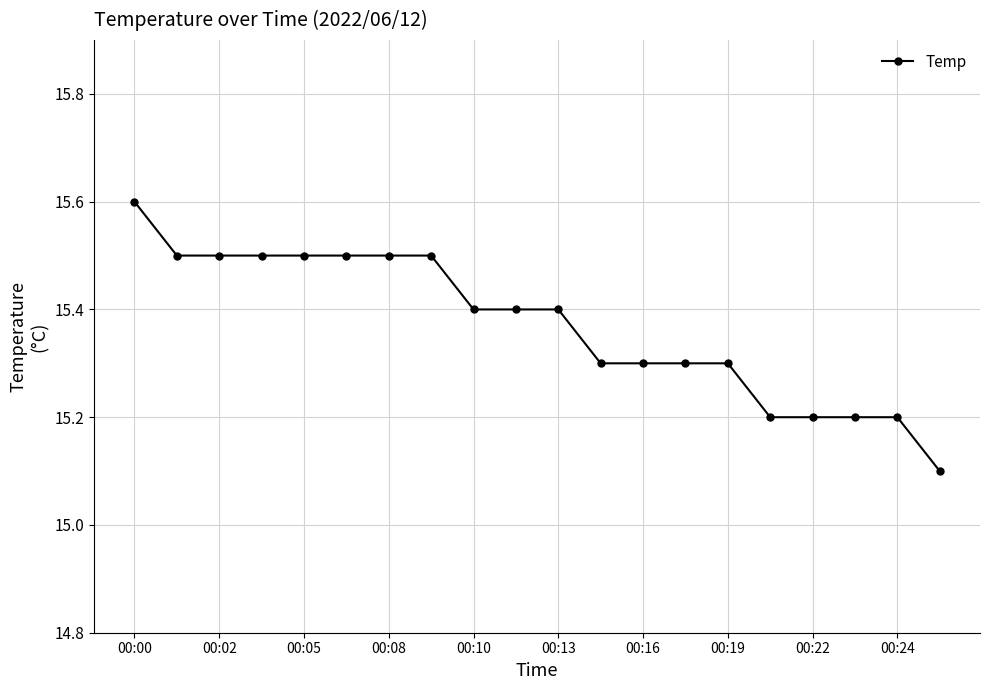

What is the average value?

15.4